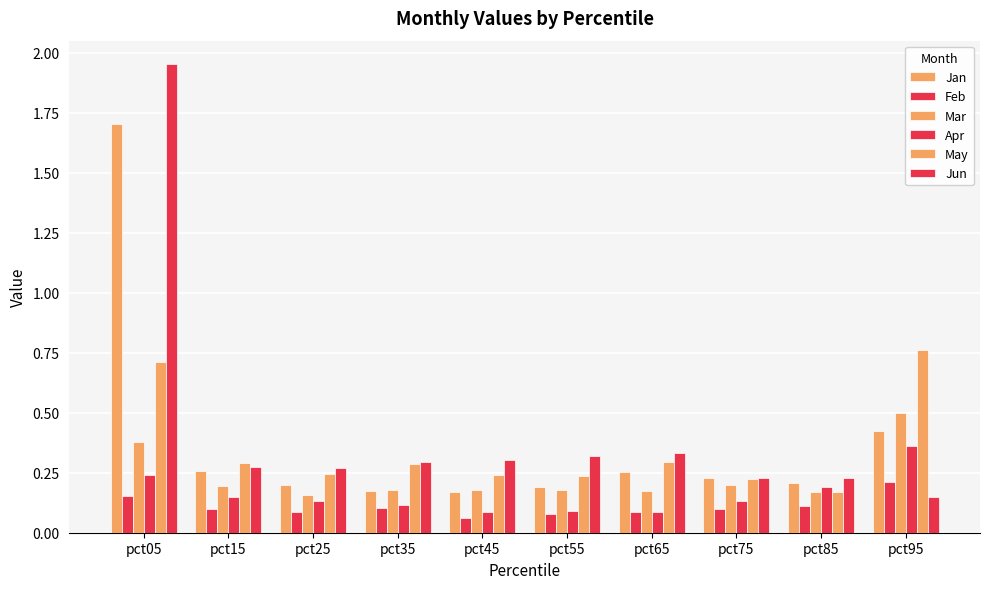

Which series has the widest spread of values?

Jun